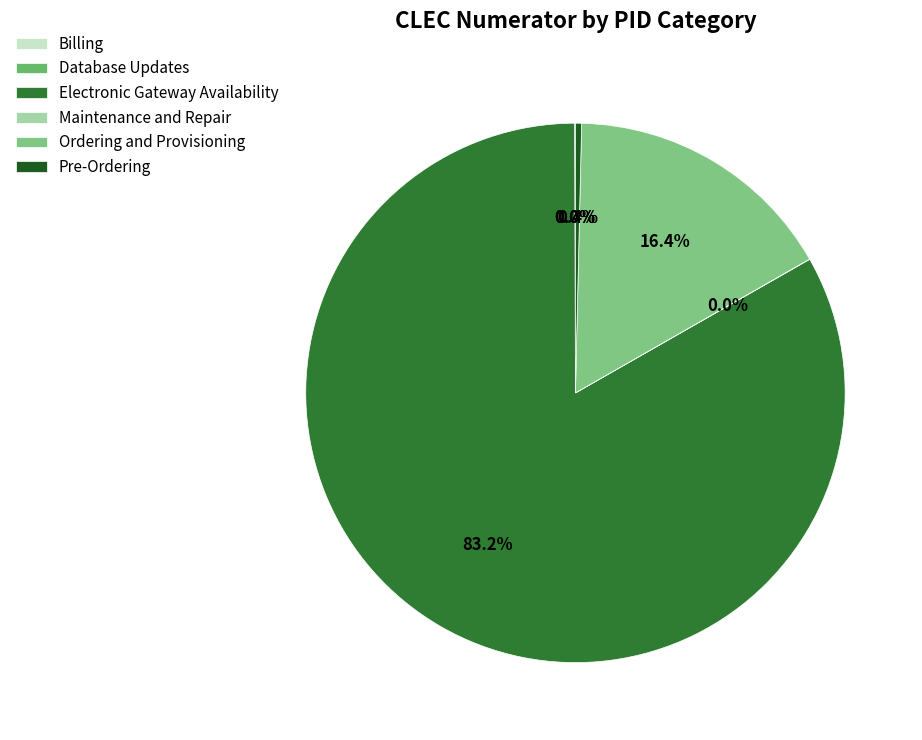

What portion of the pie excludes Database Updates?

100.0%